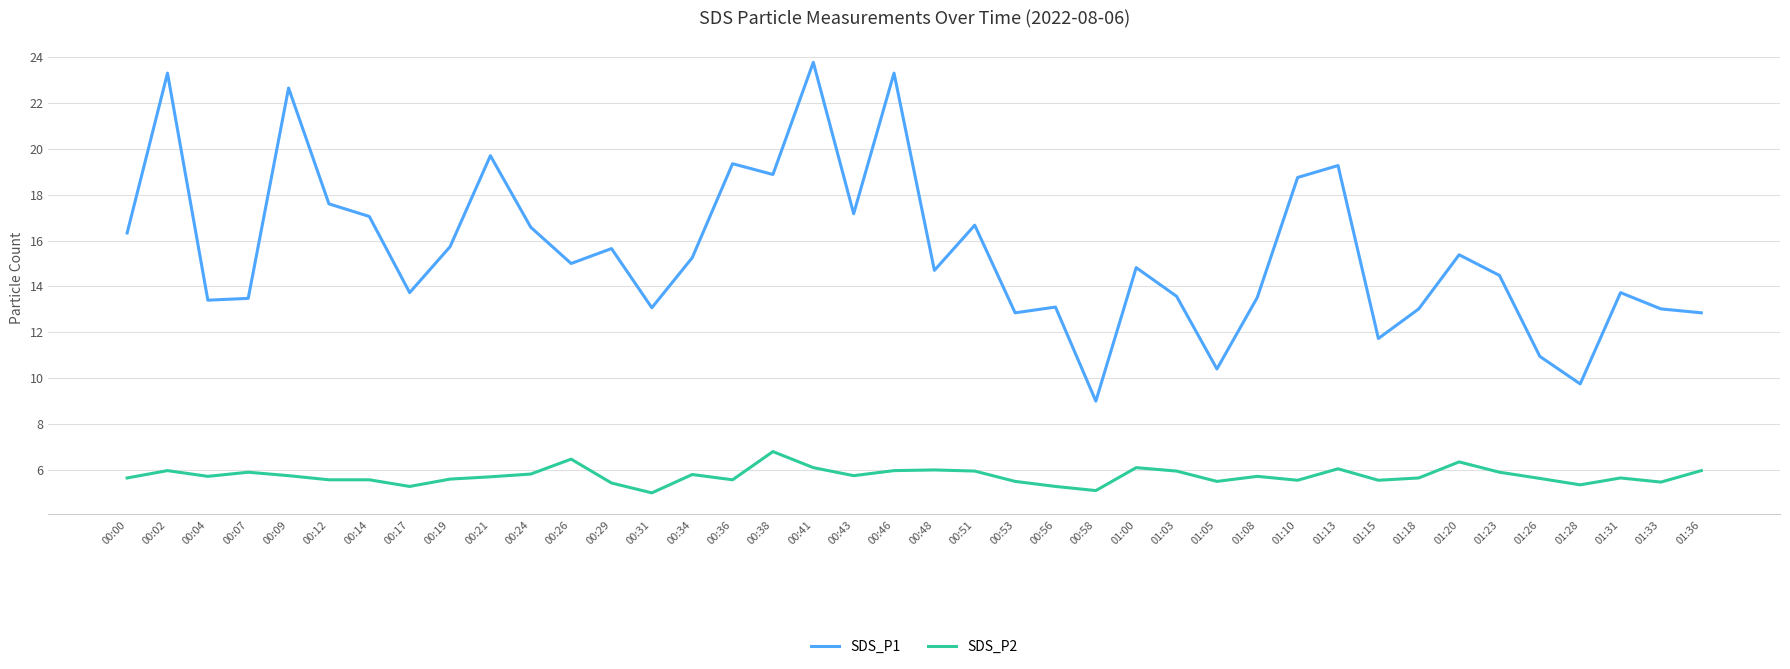

What is the difference between the maximum and minimum values in the SDS_P1 series?

14.8